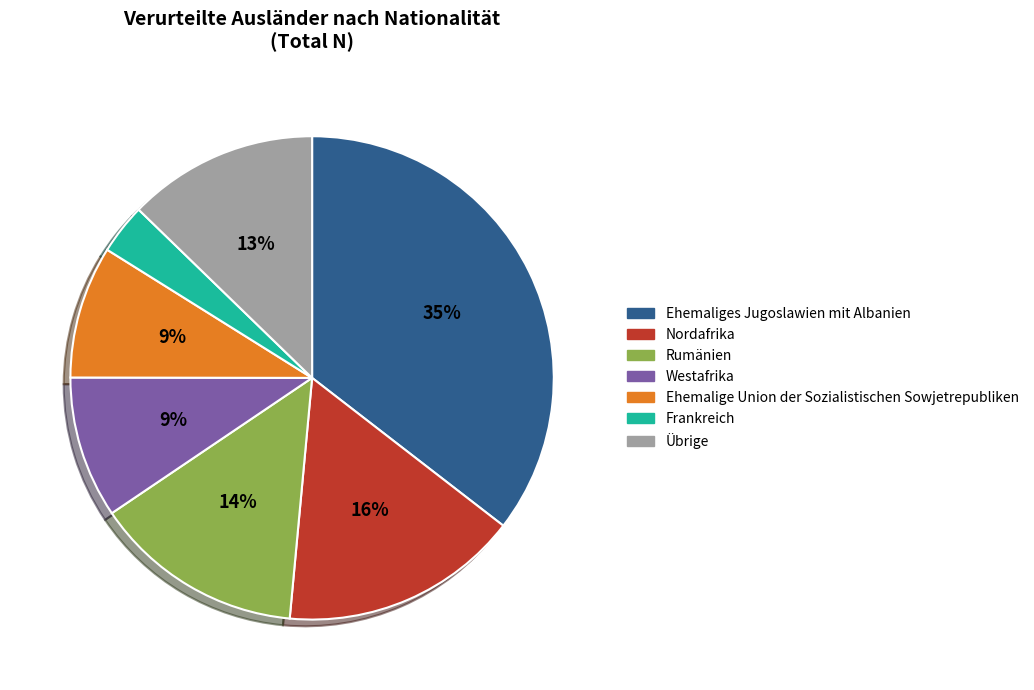

Which slice is the smallest?

Frankreich